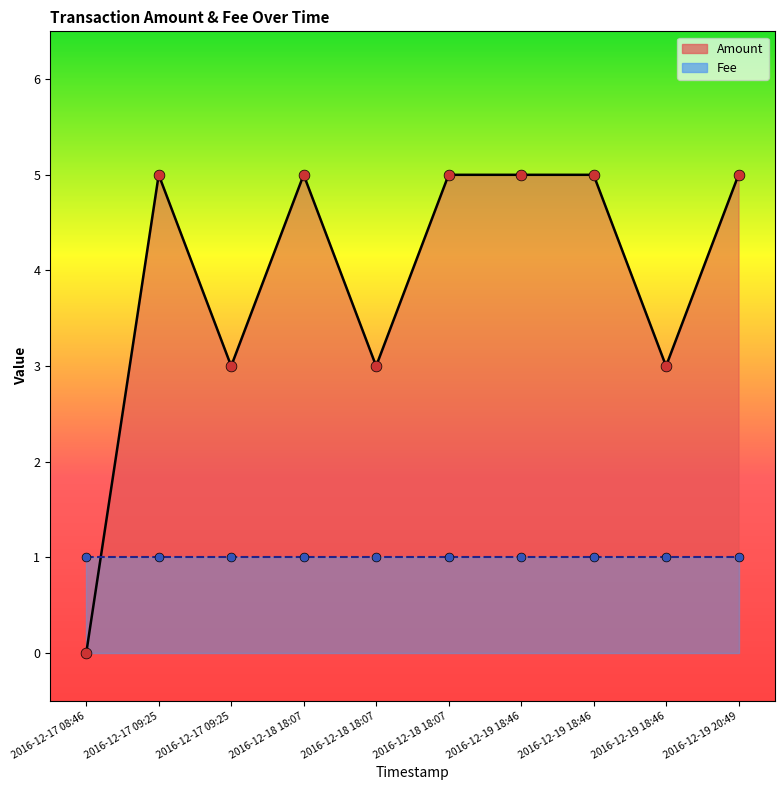

Between 2016-12-18 18:07 and 2016-12-19 18:46, which is larger?

2016-12-19 18:46